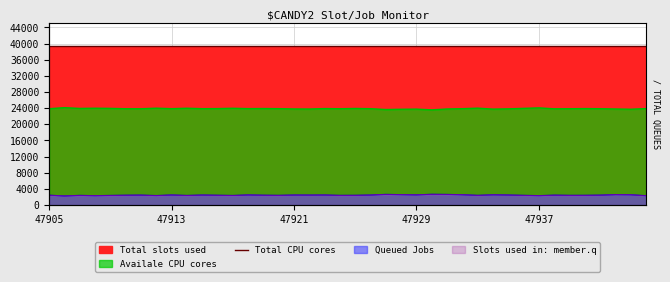

Does the chart have visible grid lines?

Yes